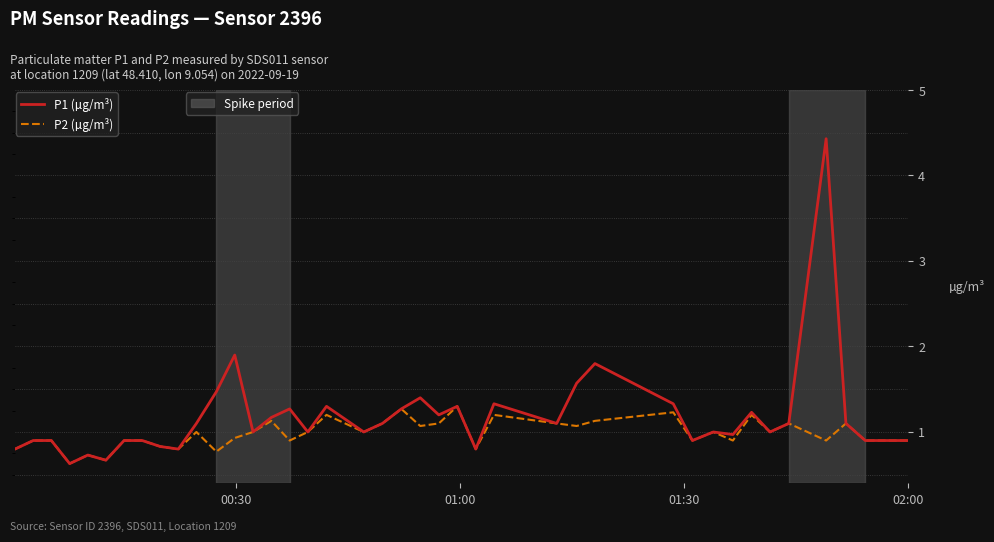

What is the greatest value displayed?

4.4